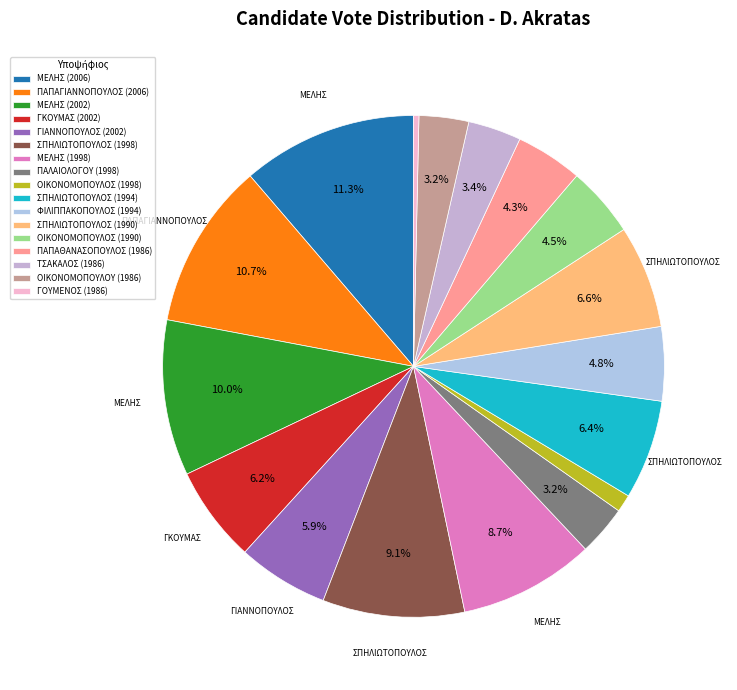

What is the smallest slice in the pie chart?

ΓΟΥΜΕΝΟΣ (1986)